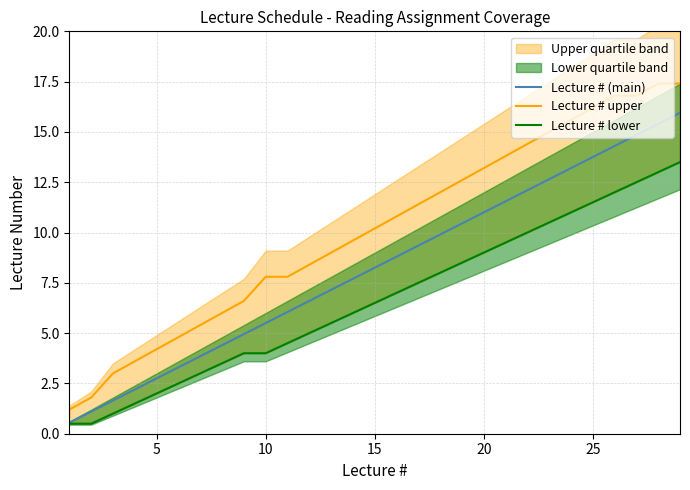

How many lines are shown in the chart?

3